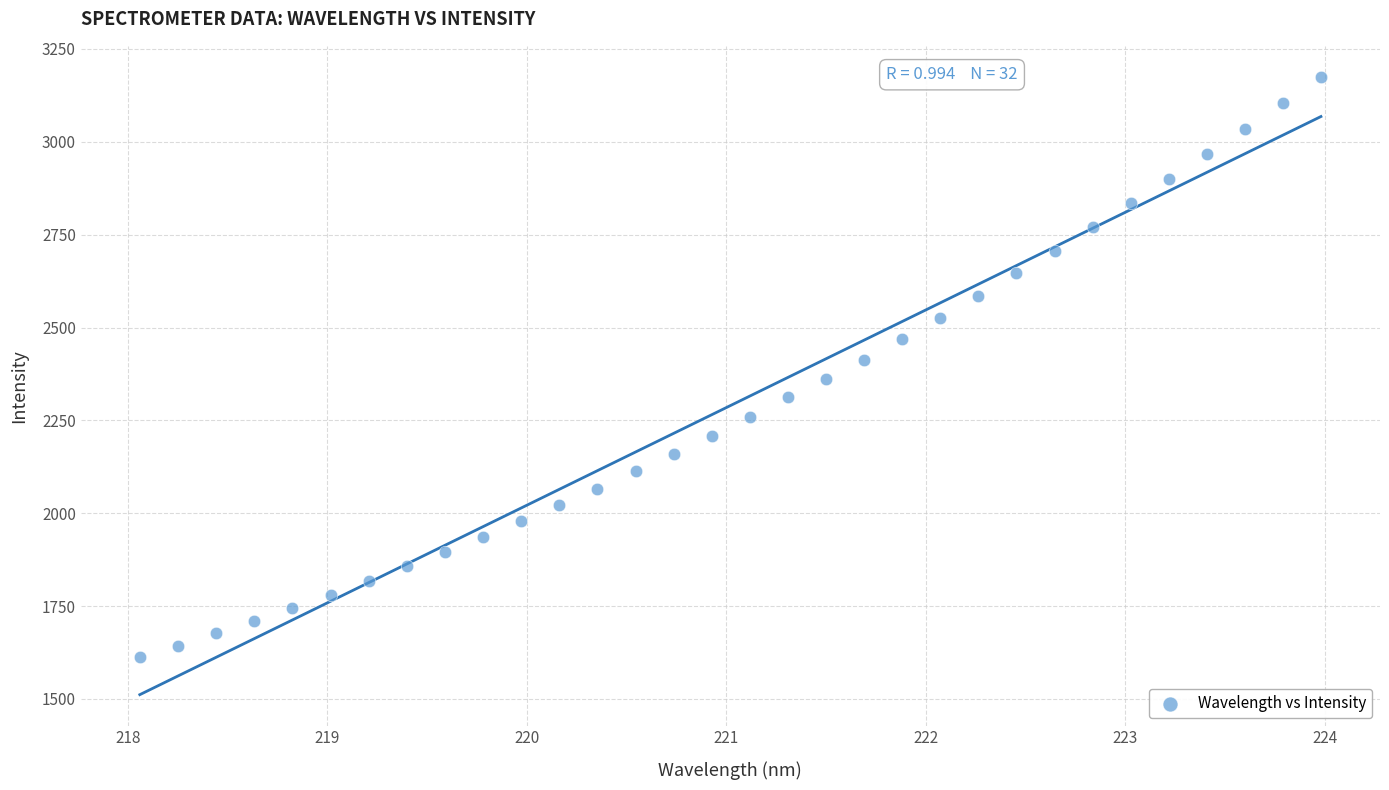

What is the range of Y values (max minus min)?

1561.5